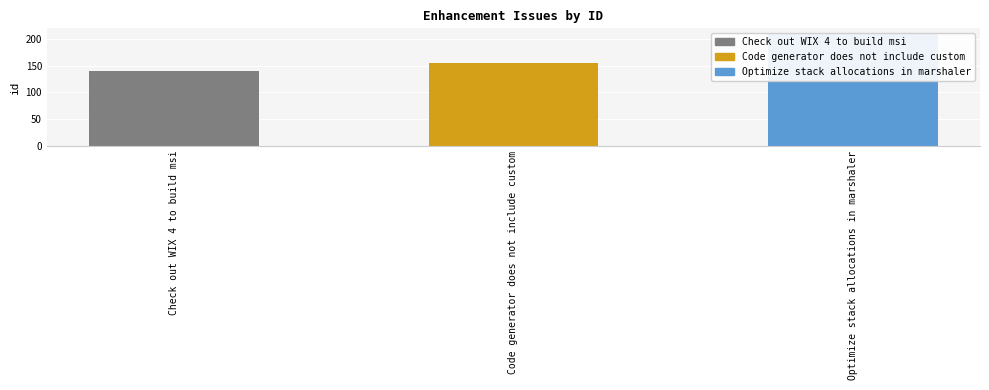

Rank the categories by value from lowest to highest.

Check out WIX 4 to build msi, Code generator does not include custom, Optimize stack allocations in marshaler